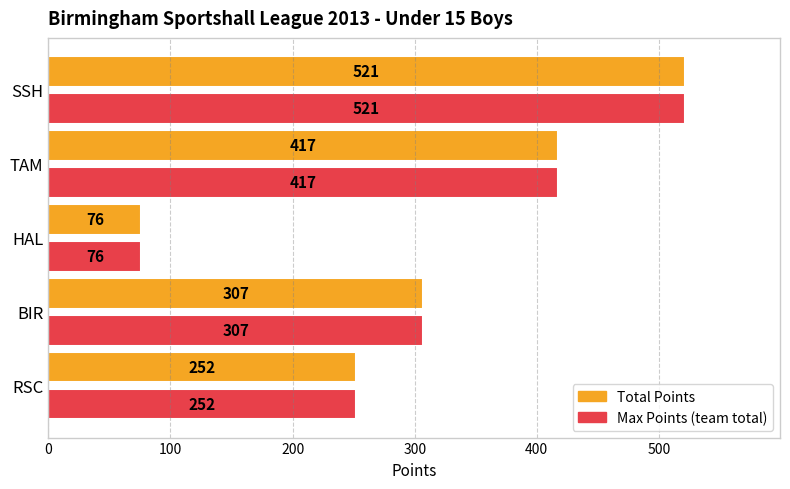

What is the total value across all series at RSC?

504